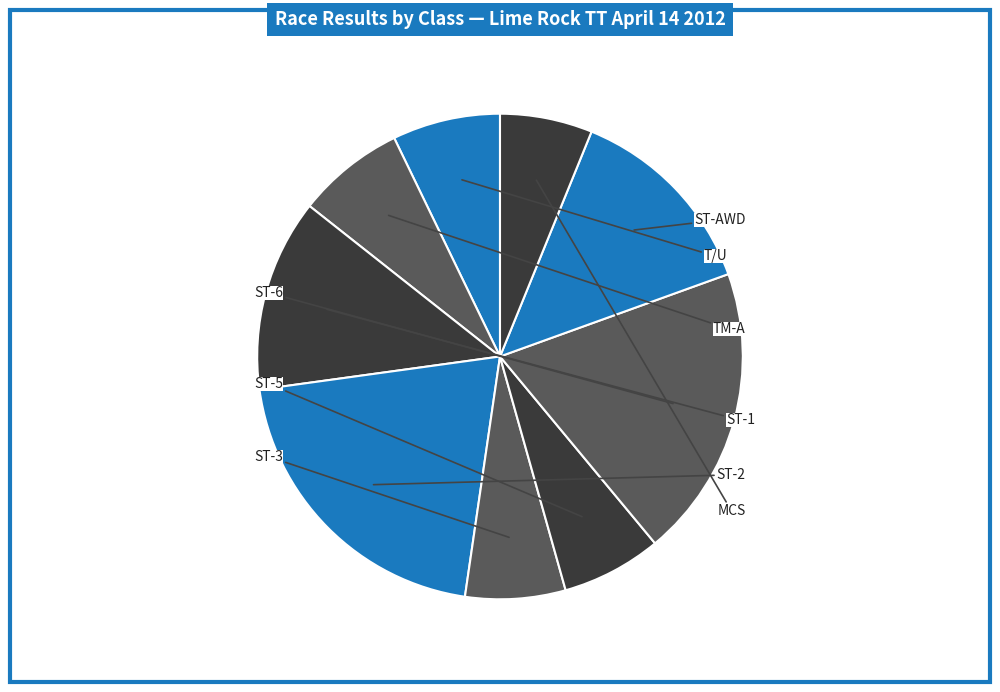

Is there any slice that represents more than half of the pie?

No